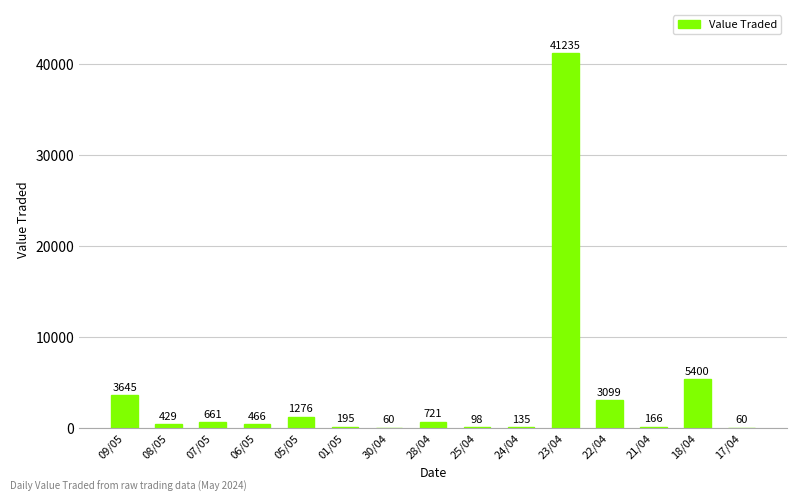

Reading left to right, extract all data points from this chart.

3645	429	661	466	1276	195	60	721	98	135	41235	3099	166	5400	60